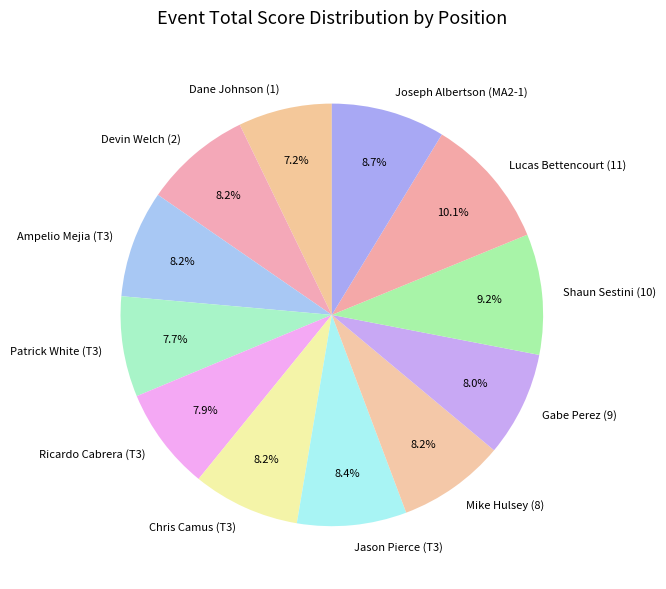

What is the smallest slice in the pie chart?

Dane Johnson (1)